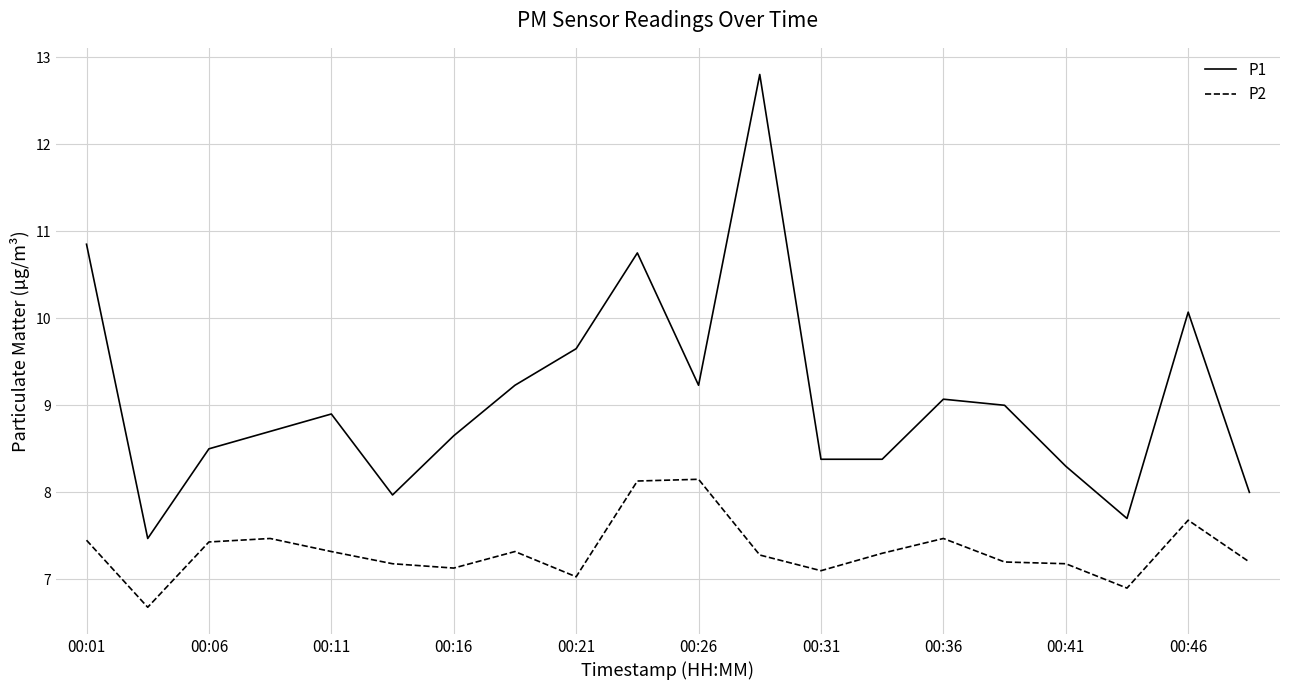

Rank the series by their maximum value, from highest to lowest.

P1, P2